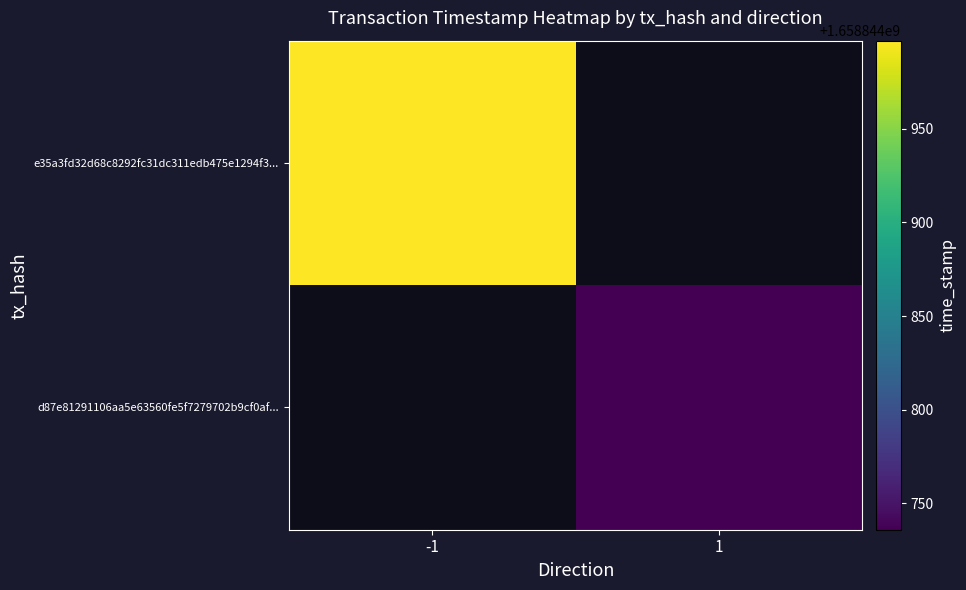

What is the highest value of the e35a3fd32d68c8292fc31dc311edb475e1294f3 series?

1658844997